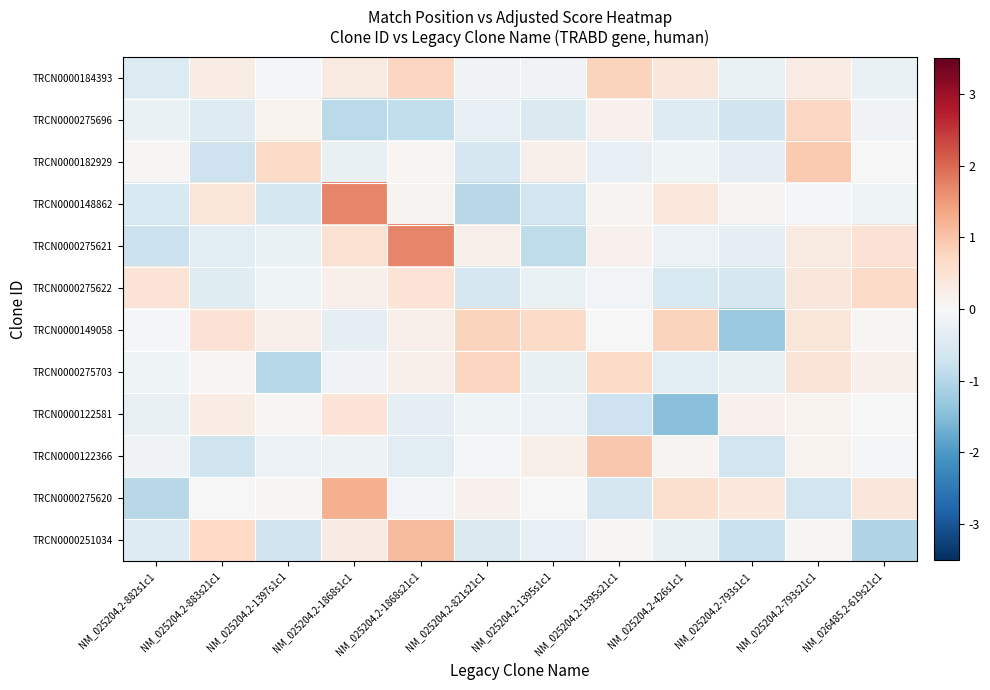

Reading left to right, what are all the values shown in this chart?

TRCN0000184393: NM_025204.2-882s1c1=-0.5	NM_025204.2-883s21c1=0.2	NM_025204.2-1397s1c1=-0.1	NM_025204.2-1868s1c1=0.3	NM_025204.2-1868s21c1=0.8	NM_025204.2-821s21c1=-0.1	NM_025204.2-1395s1c1=-0.1	NM_025204.2-1395s21c1=0.8	NM_025204.2-426s1c1=0.4	NM_025204.2-793s1c1=-0.2	NM_025204.2-793s21c1=0.3	NM_026485.2-619s21c1=-0.2
TRCN0000275696: NM_025204.2-882s1c1=-0.2	NM_025204.2-883s21c1=-0.5	NM_025204.2-1397s1c1=0.1	NM_025204.2-1868s1c1=-1.0	NM_025204.2-1868s21c1=-0.9	NM_025204.2-821s21c1=-0.3	NM_025204.2-1395s1c1=-0.5	NM_025204.2-1395s21c1=0.2	NM_025204.2-426s1c1=-0.5	NM_025204.2-793s1c1=-0.7	NM_025204.2-793s21c1=0.7	NM_026485.2-619s21c1=-0.1
TRCN0000182929: NM_025204.2-882s1c1=0.0	NM_025204.2-883s21c1=-0.7	NM_025204.2-1397s1c1=0.7	NM_025204.2-1868s1c1=-0.3	NM_025204.2-1868s21c1=0.1	NM_025204.2-821s21c1=-0.6	NM_025204.2-1395s1c1=0.2	NM_025204.2-1395s21c1=-0.3	NM_025204.2-426s1c1=-0.1	NM_025204.2-793s1c1=-0.3	NM_025204.2-793s21c1=0.9	NM_026485.2-619s21c1=-0.0
TRCN0000148862: NM_025204.2-882s1c1=-0.5	NM_025204.2-883s21c1=0.4	NM_025204.2-1397s1c1=-0.6	NM_025204.2-1868s1c1=1.7	NM_025204.2-1868s21c1=0.1	NM_025204.2-821s21c1=-1.0	NM_025204.2-1395s1c1=-0.7	NM_025204.2-1395s21c1=0.1	NM_025204.2-426s1c1=0.4	NM_025204.2-793s1c1=0.1	NM_025204.2-793s21c1=-0.1	NM_026485.2-619s21c1=-0.2
TRCN0000275621: NM_025204.2-882s1c1=-0.7	NM_025204.2-883s21c1=-0.4	NM_025204.2-1397s1c1=-0.2	NM_025204.2-1868s1c1=0.5	NM_025204.2-1868s21c1=1.7	NM_025204.2-821s21c1=0.2	NM_025204.2-1395s1c1=-0.9	NM_025204.2-1395s21c1=0.2	NM_025204.2-426s1c1=-0.2	NM_025204.2-793s1c1=-0.3	NM_025204.2-793s21c1=0.3	NM_026485.2-619s21c1=0.5
TRCN0000275622: NM_025204.2-882s1c1=0.5	NM_025204.2-883s21c1=-0.4	NM_025204.2-1397s1c1=-0.2	NM_025204.2-1868s1c1=0.2	NM_025204.2-1868s21c1=0.5	NM_025204.2-821s21c1=-0.6	NM_025204.2-1395s1c1=-0.2	NM_025204.2-1395s21c1=-0.1	NM_025204.2-426s1c1=-0.6	NM_025204.2-793s1c1=-0.6	NM_025204.2-793s21c1=0.4	NM_026485.2-619s21c1=0.7
TRCN0000149058: NM_025204.2-882s1c1=-0.0	NM_025204.2-883s21c1=0.5	NM_025204.2-1397s1c1=0.2	NM_025204.2-1868s1c1=-0.3	NM_025204.2-1868s21c1=0.2	NM_025204.2-821s21c1=0.8	NM_025204.2-1395s1c1=0.7	NM_025204.2-1395s21c1=-0.0	NM_025204.2-426s1c1=0.8	NM_025204.2-793s1c1=-1.3	NM_025204.2-793s21c1=0.4	NM_026485.2-619s21c1=0.0
TRCN0000275703: NM_025204.2-882s1c1=-0.1	NM_025204.2-883s21c1=0.0	NM_025204.2-1397s1c1=-1.0	NM_025204.2-1868s1c1=-0.1	NM_025204.2-1868s21c1=0.2	NM_025204.2-821s21c1=0.7	NM_025204.2-1395s1c1=-0.3	NM_025204.2-1395s21c1=0.7	NM_025204.2-426s1c1=-0.4	NM_025204.2-793s1c1=-0.3	NM_025204.2-793s21c1=0.5	NM_026485.2-619s21c1=0.2
TRCN0000122581: NM_025204.2-882s1c1=-0.3	NM_025204.2-883s21c1=0.3	NM_025204.2-1397s1c1=0.0	NM_025204.2-1868s1c1=0.5	NM_025204.2-1868s21c1=-0.4	NM_025204.2-821s21c1=-0.2	NM_025204.2-1395s1c1=-0.2	NM_025204.2-1395s21c1=-0.7	NM_025204.2-426s1c1=-1.5	NM_025204.2-793s1c1=0.1	NM_025204.2-793s21c1=0.1	NM_026485.2-619s21c1=0.0
TRCN0000122366: NM_025204.2-882s1c1=-0.1	NM_025204.2-883s21c1=-0.7	NM_025204.2-1397s1c1=-0.2	NM_025204.2-1868s1c1=-0.2	NM_025204.2-1868s21c1=-0.4	NM_025204.2-821s21c1=-0.1	NM_025204.2-1395s1c1=0.2	NM_025204.2-1395s21c1=0.9	NM_025204.2-426s1c1=0.1	NM_025204.2-793s1c1=-0.7	NM_025204.2-793s21c1=0.1	NM_026485.2-619s21c1=-0.0
TRCN0000275620: NM_025204.2-882s1c1=-1.0	NM_025204.2-883s21c1=-0.0	NM_025204.2-1397s1c1=0.0	NM_025204.2-1868s1c1=1.2	NM_025204.2-1868s21c1=-0.1	NM_025204.2-821s21c1=0.2	NM_025204.2-1395s1c1=-0.0	NM_025204.2-1395s21c1=-0.6	NM_025204.2-426s1c1=0.6	NM_025204.2-793s1c1=0.4	NM_025204.2-793s21c1=-0.7	NM_026485.2-619s21c1=0.4
TRCN0000251034: NM_025204.2-882s1c1=-0.5	NM_025204.2-883s21c1=0.7	NM_025204.2-1397s1c1=-0.7	NM_025204.2-1868s1c1=0.3	NM_025204.2-1868s21c1=1.1	NM_025204.2-821s21c1=-0.5	NM_025204.2-1395s1c1=-0.3	NM_025204.2-1395s21c1=0.0	NM_025204.2-426s1c1=-0.3	NM_025204.2-793s1c1=-0.8	NM_025204.2-793s21c1=0.0	NM_026485.2-619s21c1=-1.1